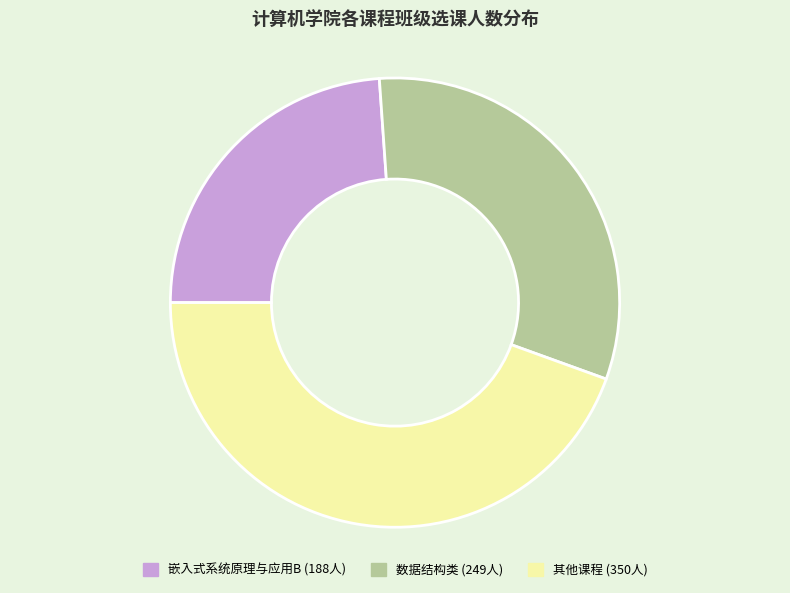

Is there any slice that represents more than half of the pie?

No